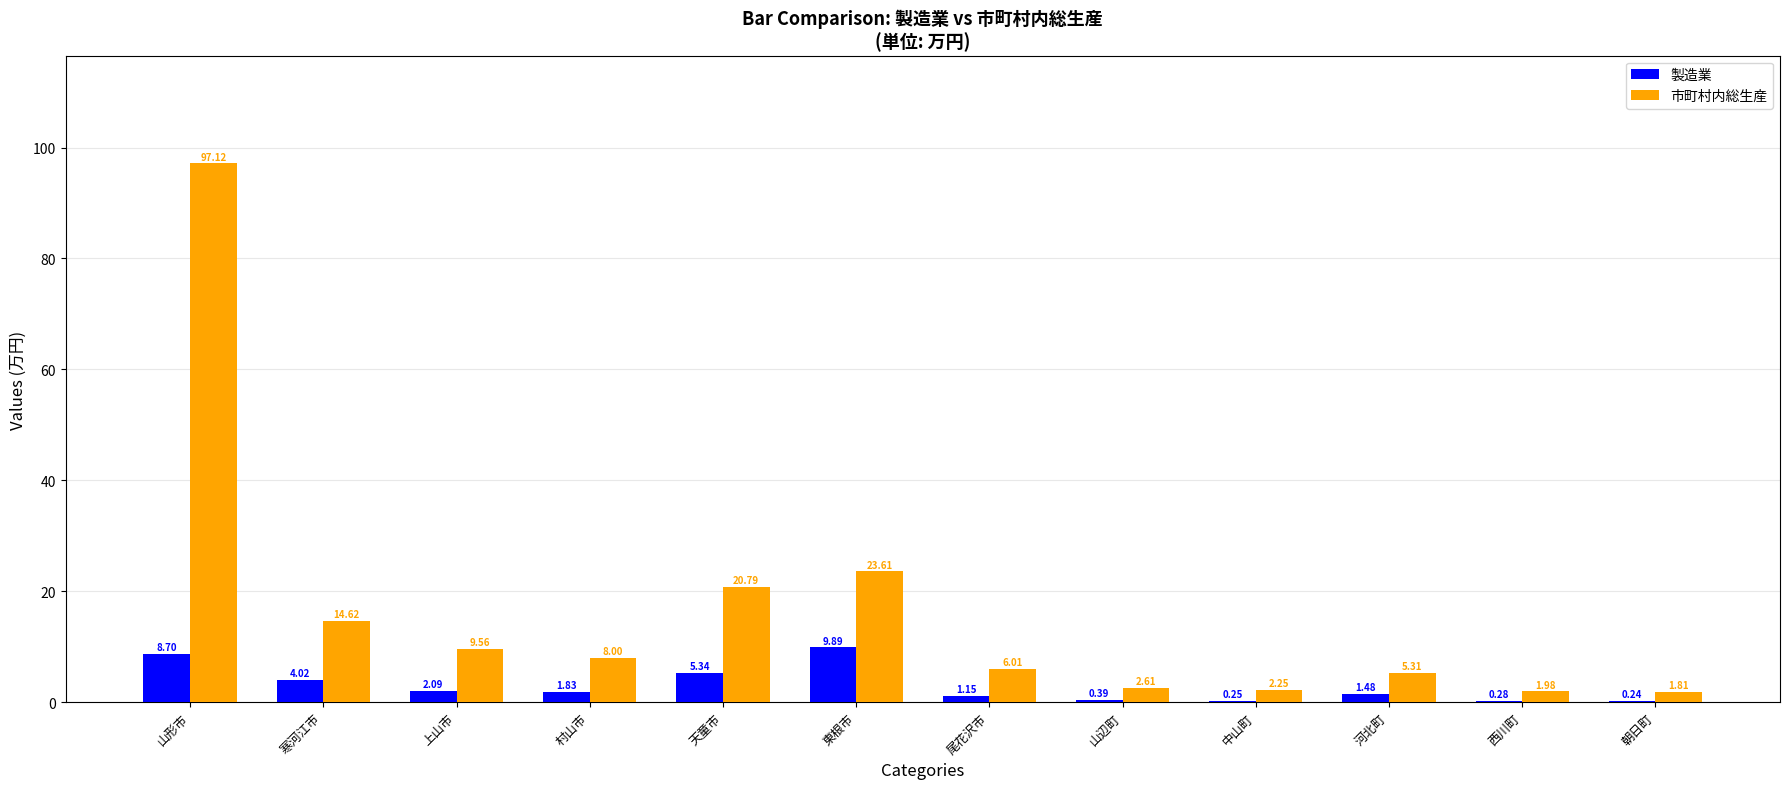

What is the sum of the 市町村内総生産 values at 西川町 and 天童市?

22.8